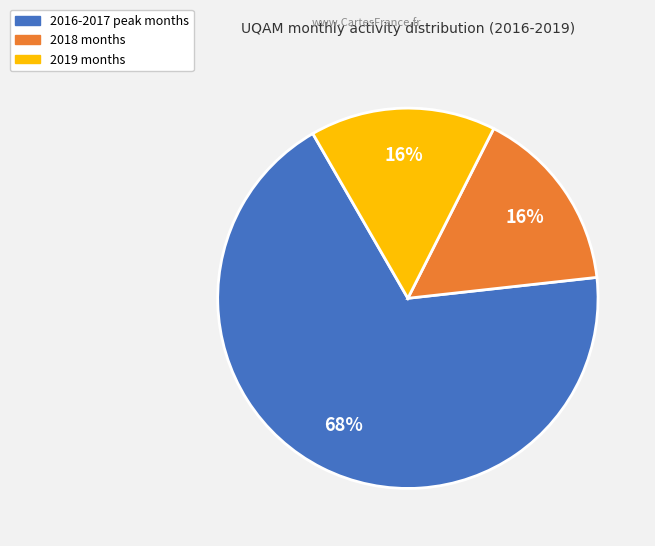

Count the number of slices in the pie.

3